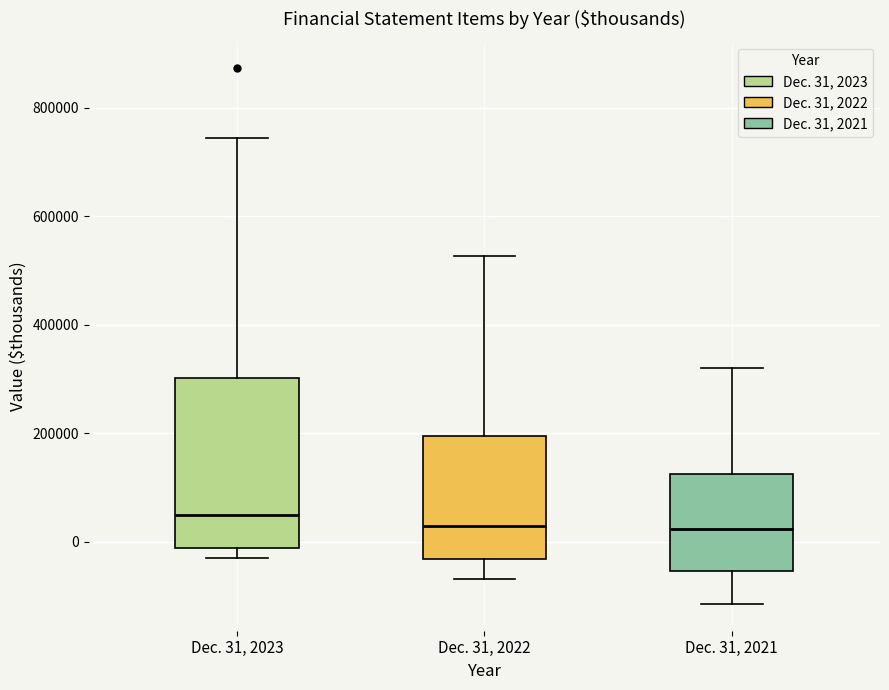

Comparing the boxes themselves (not the whiskers), which one is the tallest?

Dec. 31, 2023